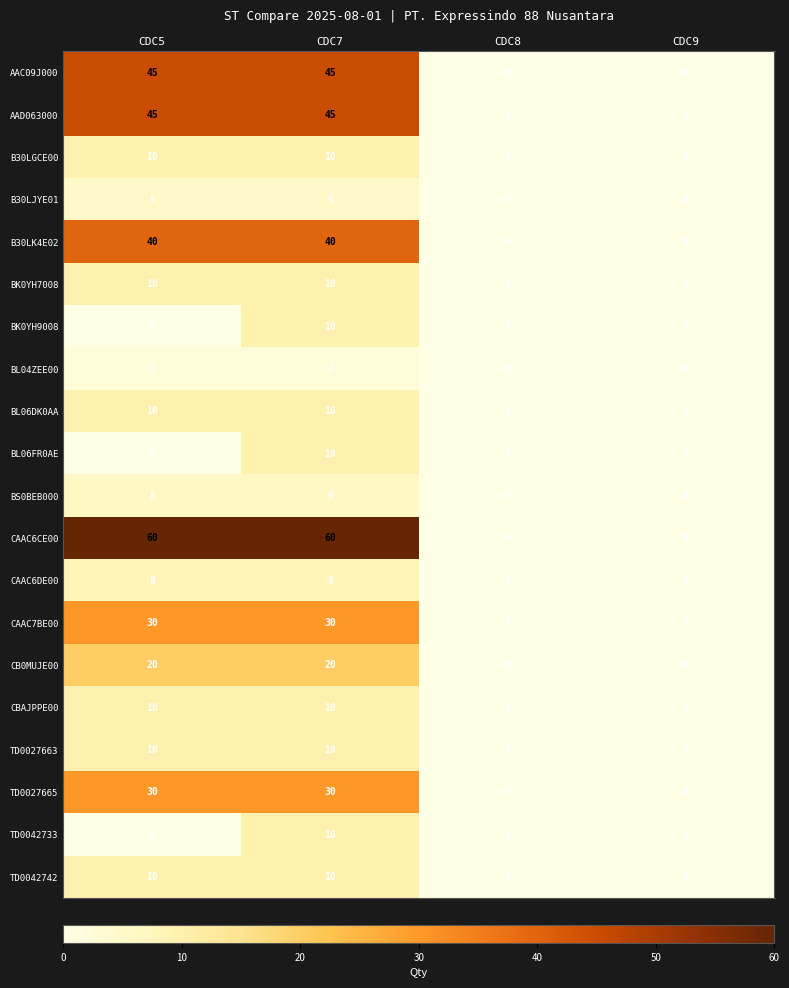

Which series has the widest spread of values?

CAAC6CE00